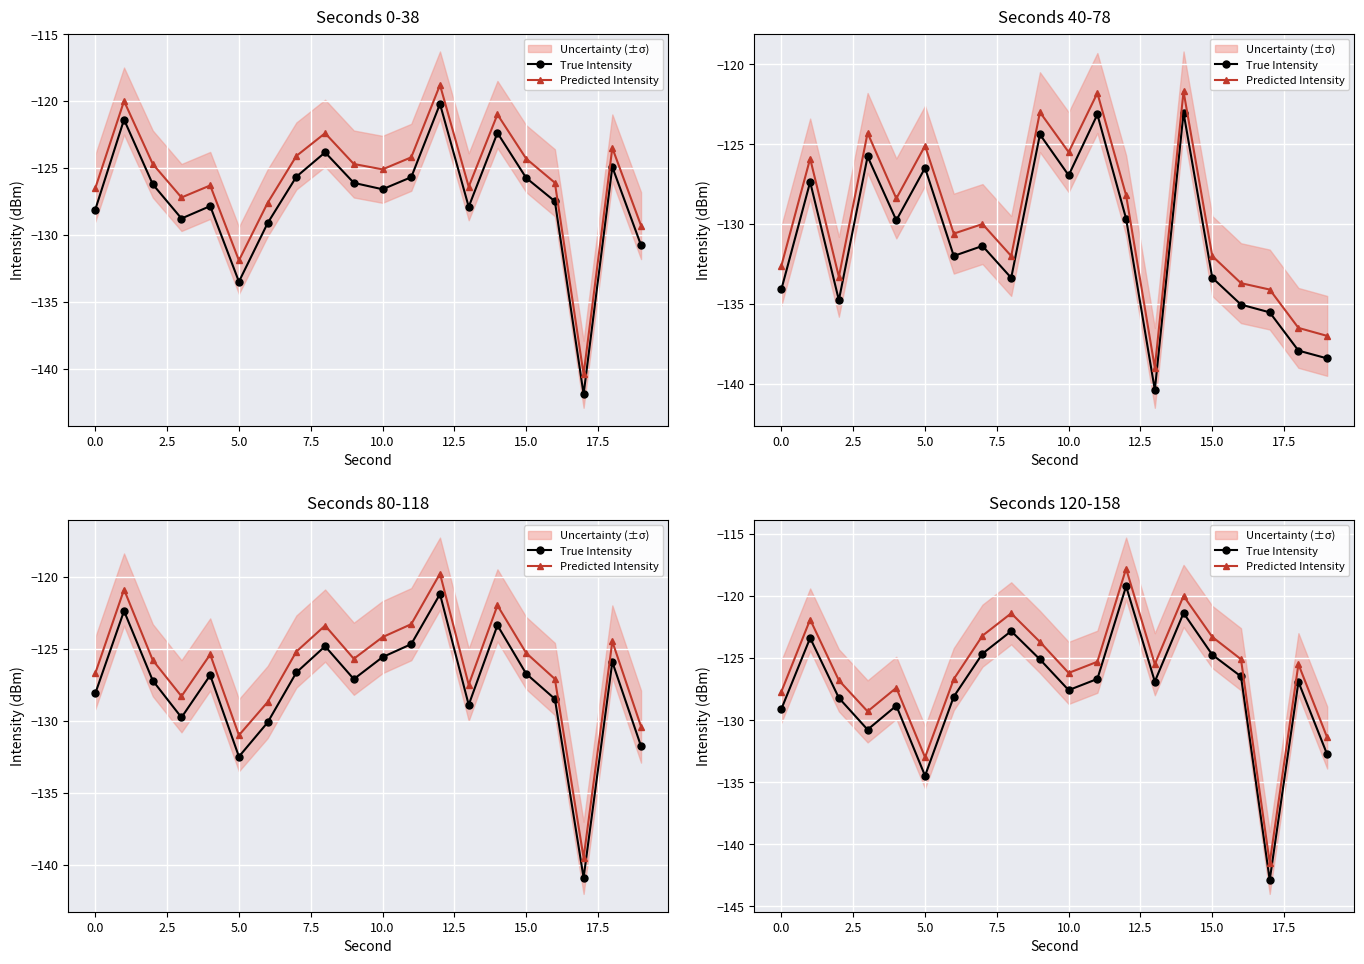

Rank the series by their average value, from highest to lowest.

Predicted Intensity, True Intensity